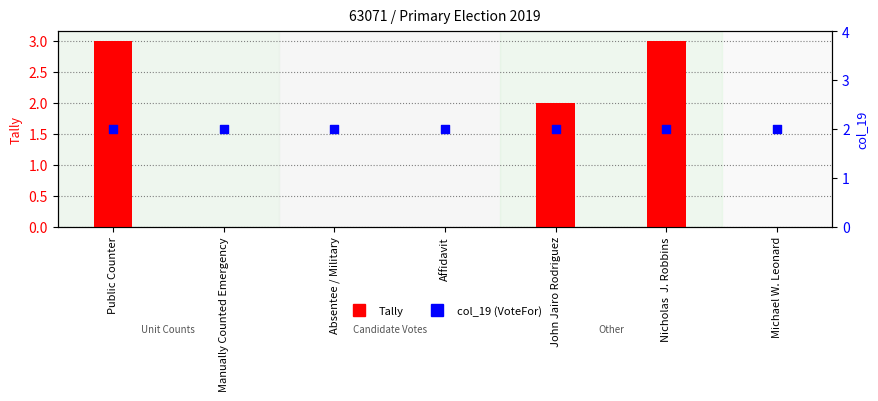

What are all the series names shown in the legend?

Tally, col_19 (VoteFor)